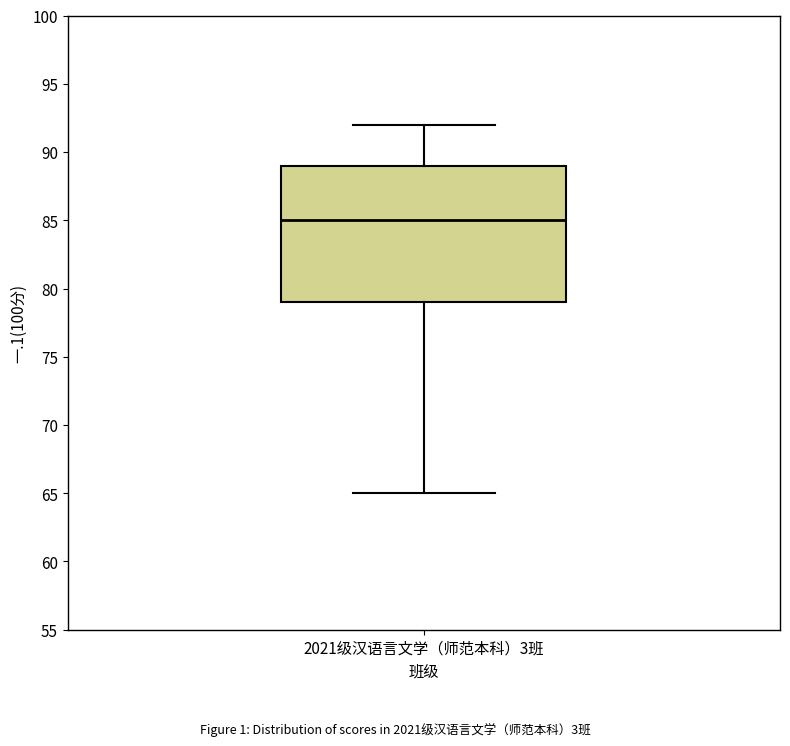

Where does the lower whisker of the box for 2021级汉语言文学（师范本科）3班 end on the y-axis? The values are not printed on the chart, so give them approximately, as read against the axis.

65